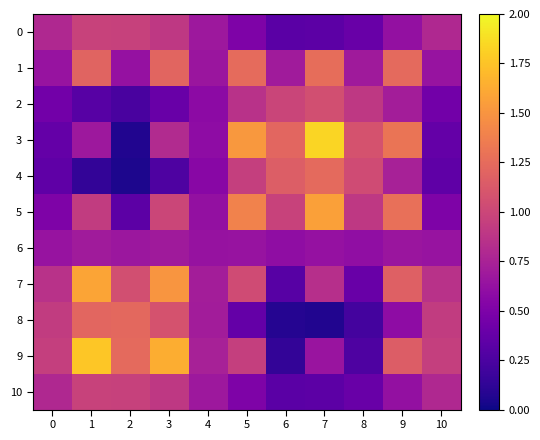

Which label corresponds to the largest value in the chart?

7